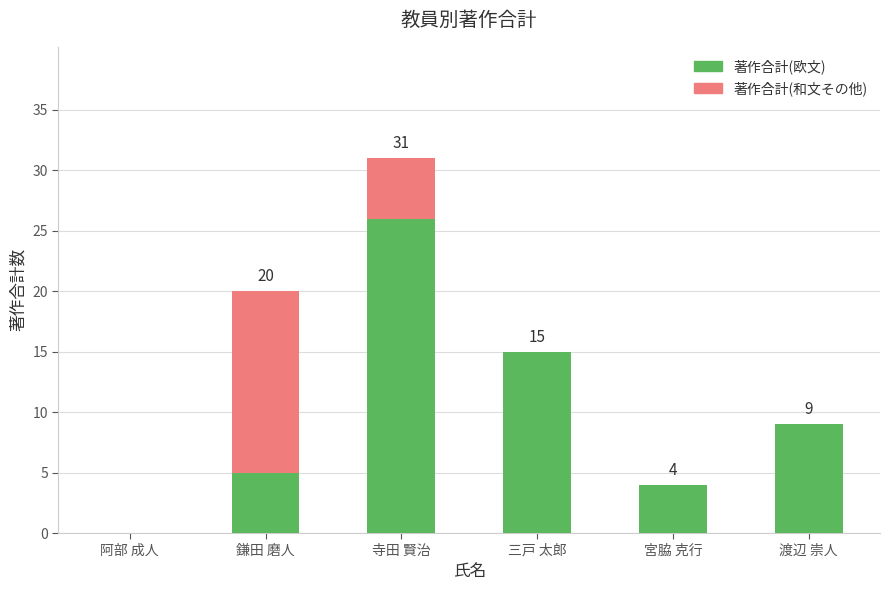

What is the highest value of the 著作合計(欧文) series?

26